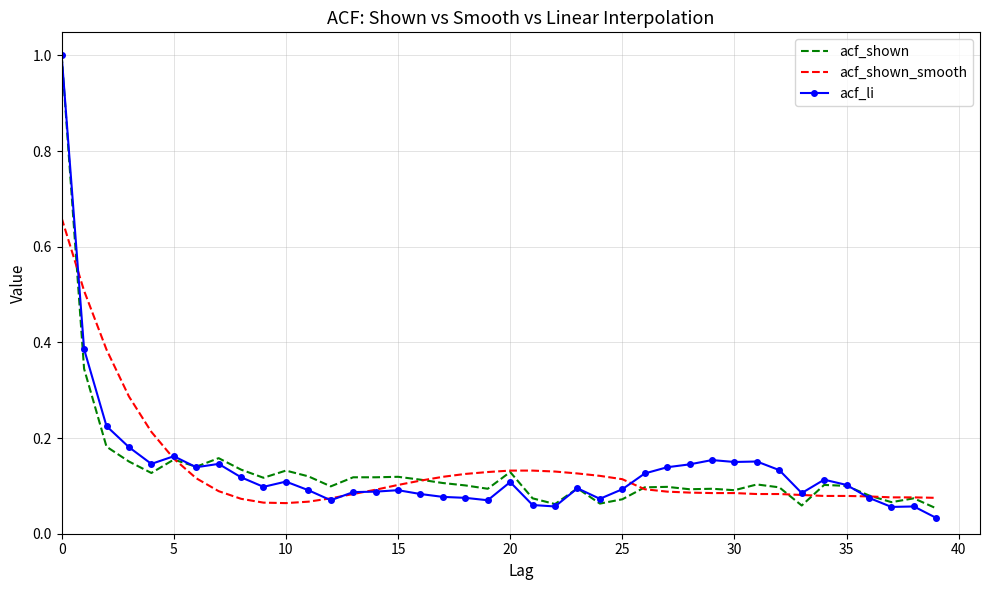

What is the maximum value shown in the chart?

1.0